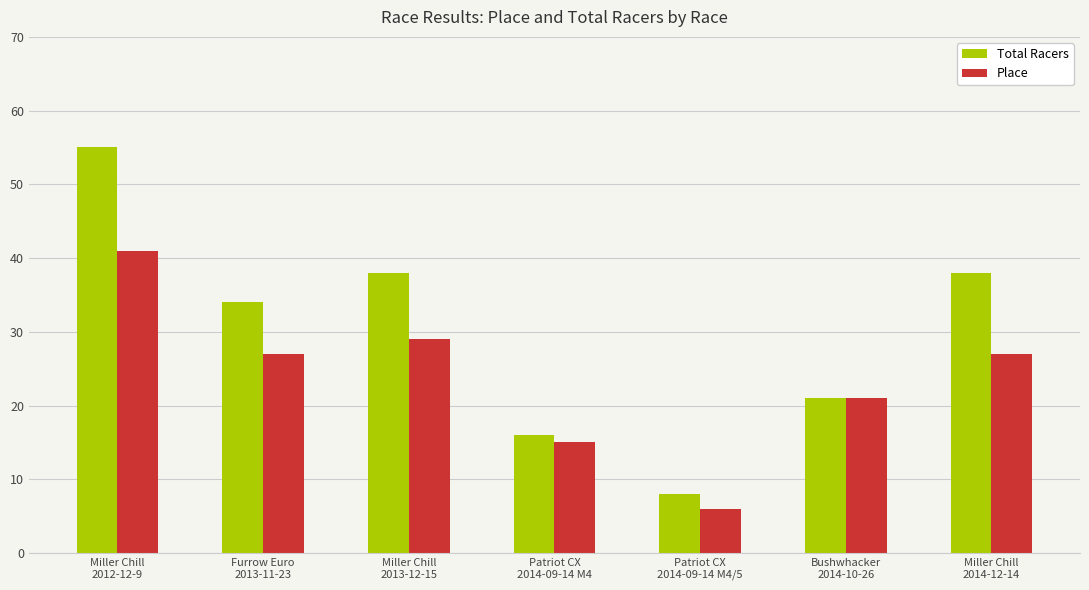

What is the total value across all series at Bushwhacker
2014-10-26?

42